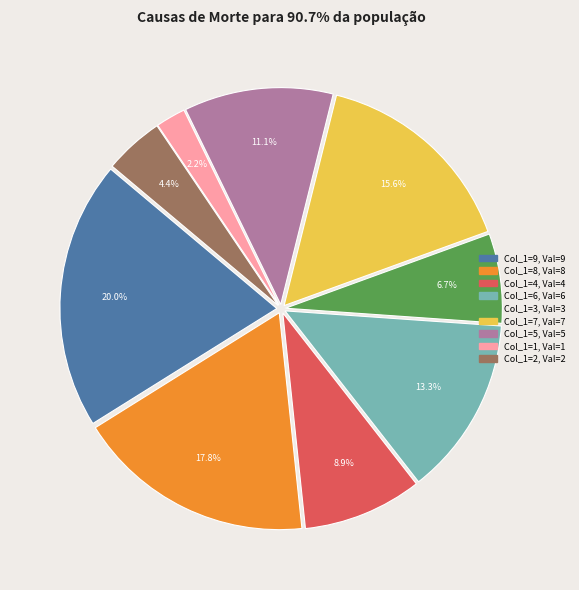

How many segments does this pie chart have?

9